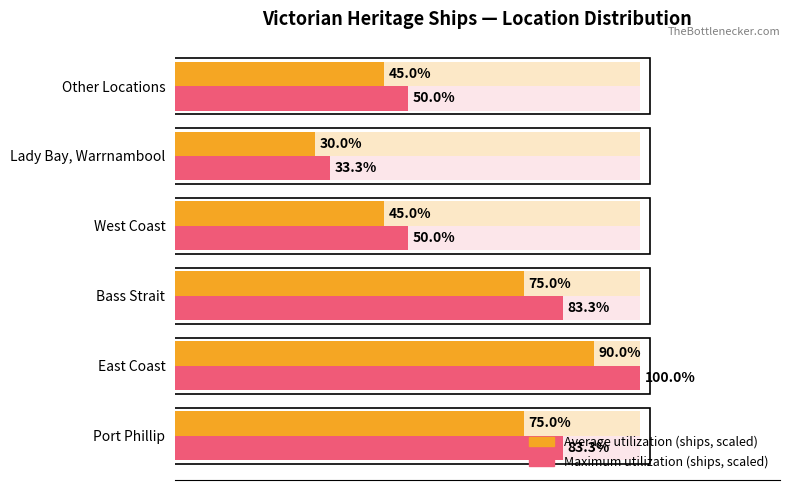

Is it true that Ships count (scaled avg) equals 60.7 at West Coast?

False